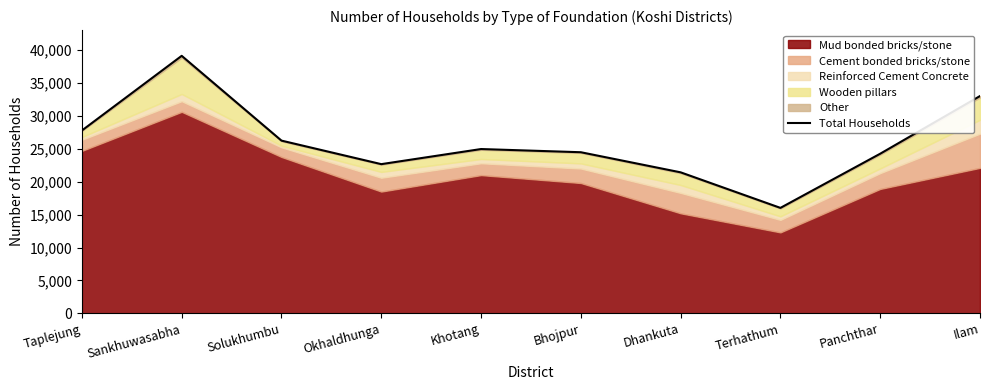

Which category has the highest value across all series?

Sankhuwasabha